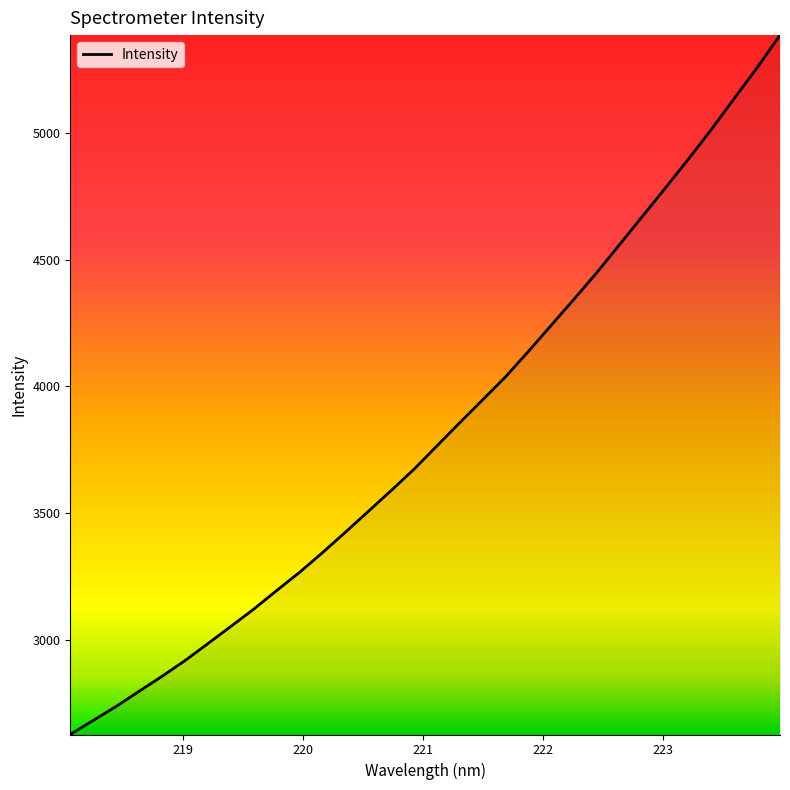

What is the smallest value displayed?

2625.9